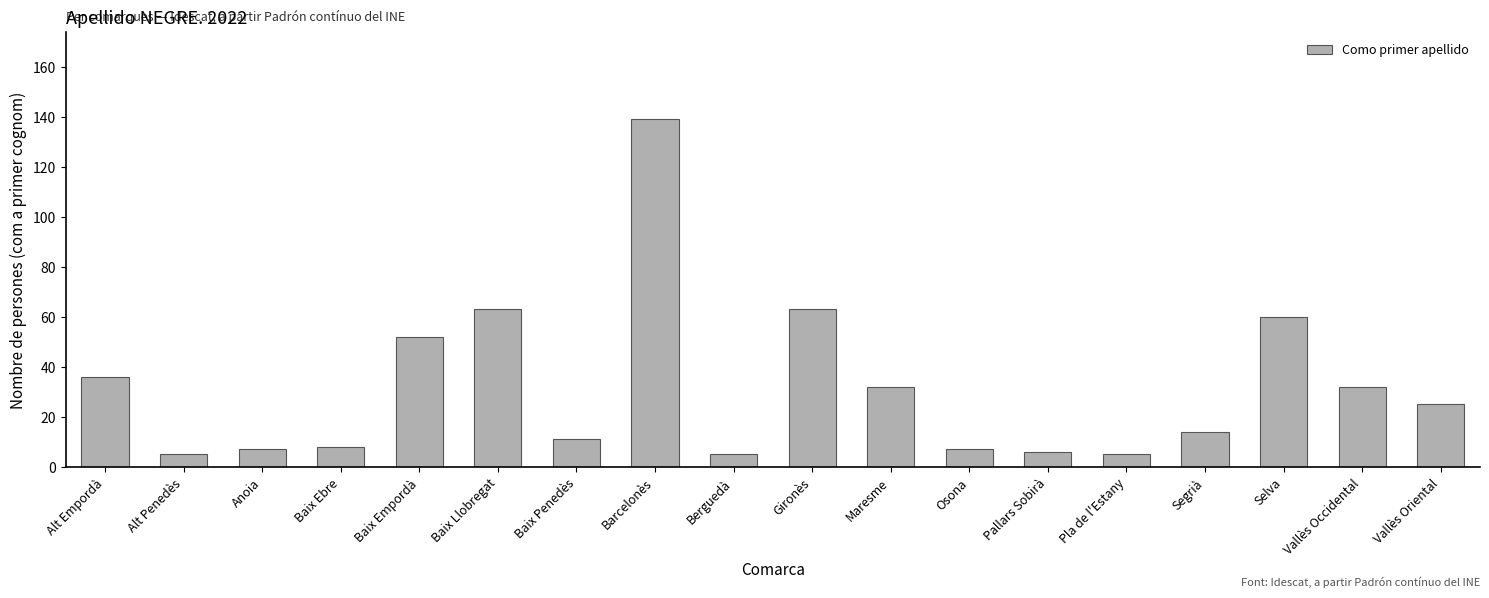

What is the difference between the second highest and second lowest values?

58